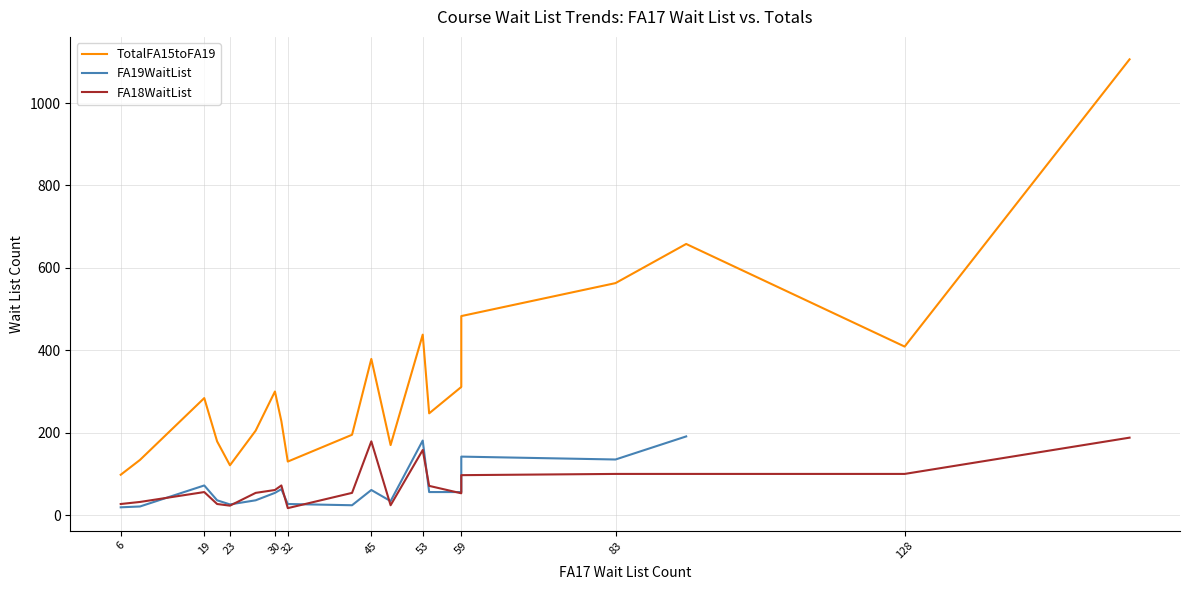

True or false: FA18WaitList and TotalFA15toFA19 intersect in this chart.

False